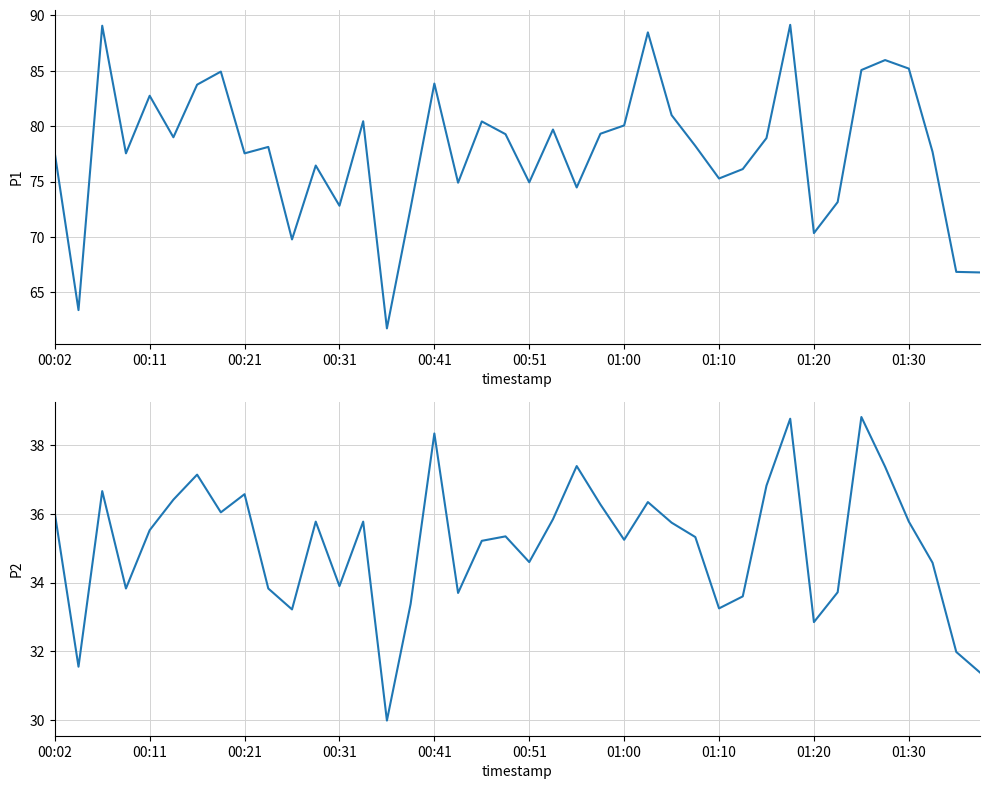

The P2 series shows 49.9 at 00:11. True or false?

False